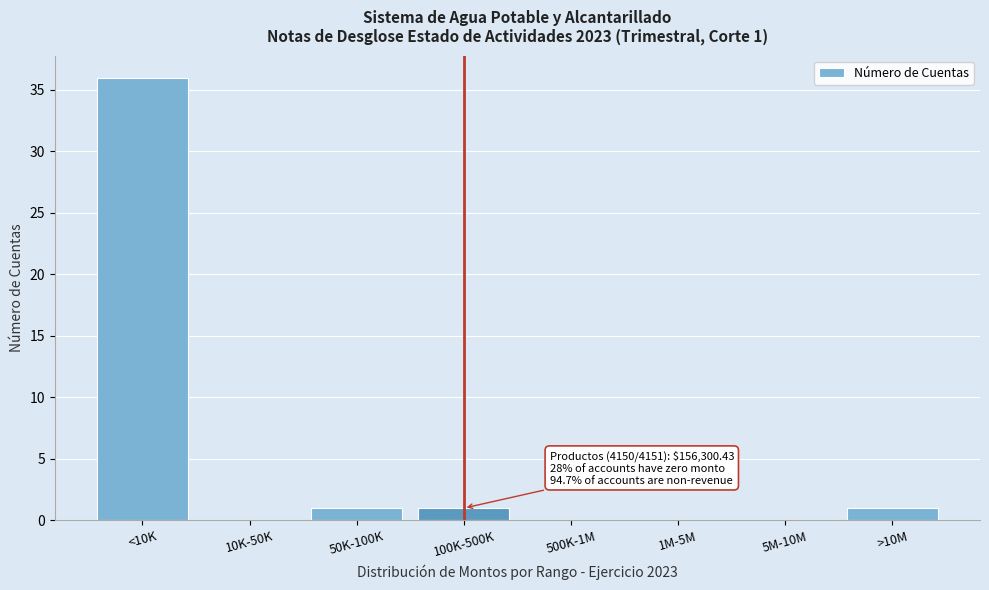

Reading left to right, extract all data points from this chart.

<10K=36	10K-50K=0	50K-100K=1	100K-500K=1	500K-1M=0	1M-5M=0	5M-10M=0	>10M=1